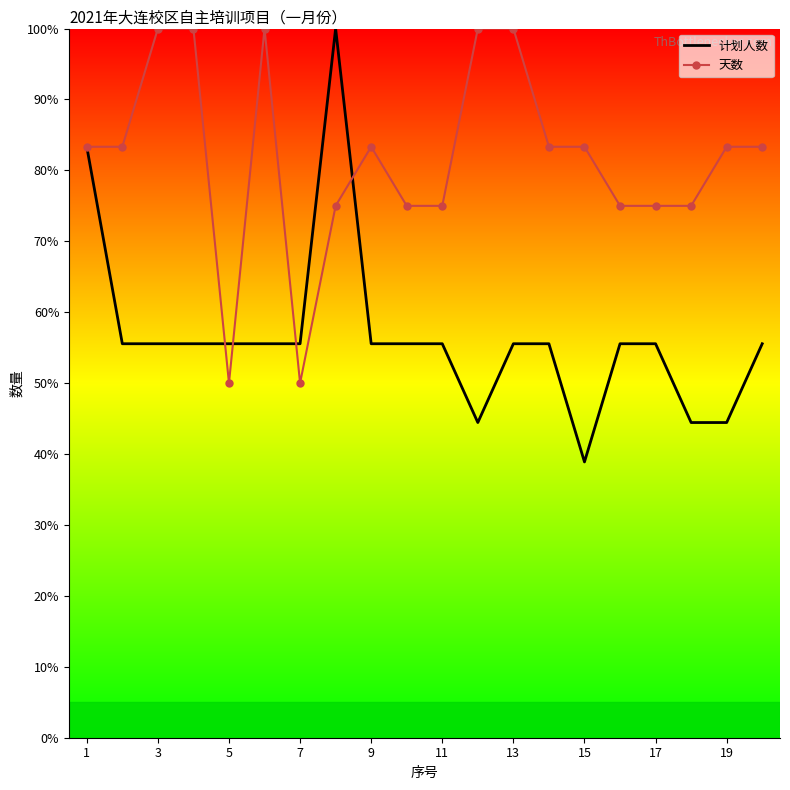

What are all the series names shown in the legend?

计划人数, 天数